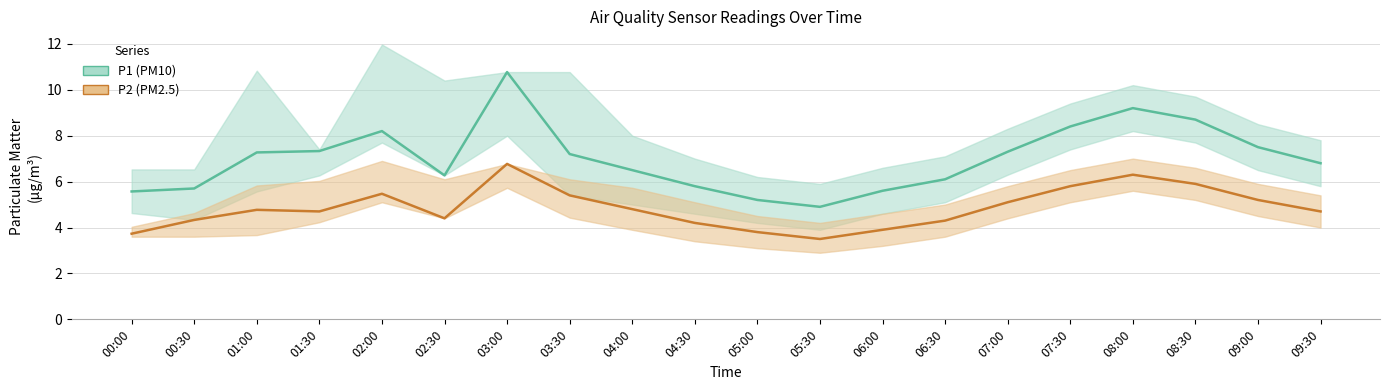

In P1 (PM10), how many points are lower than both neighbors (excluding endpoints)?

2